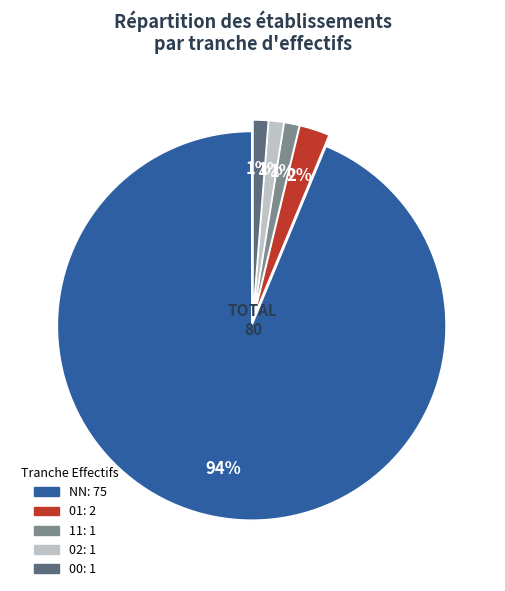

To the nearest percent, what is the average slice percentage?

20%